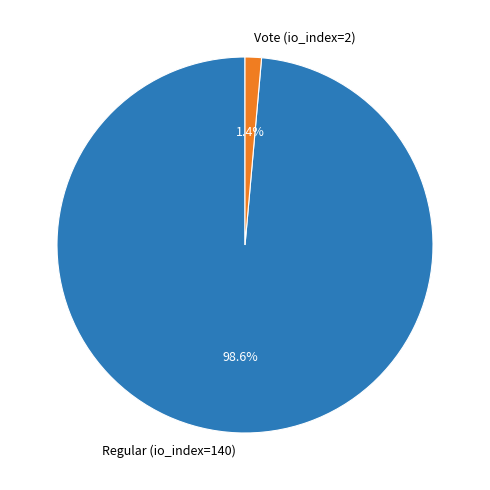

Which slice is the largest?

Regular (io_index=140)